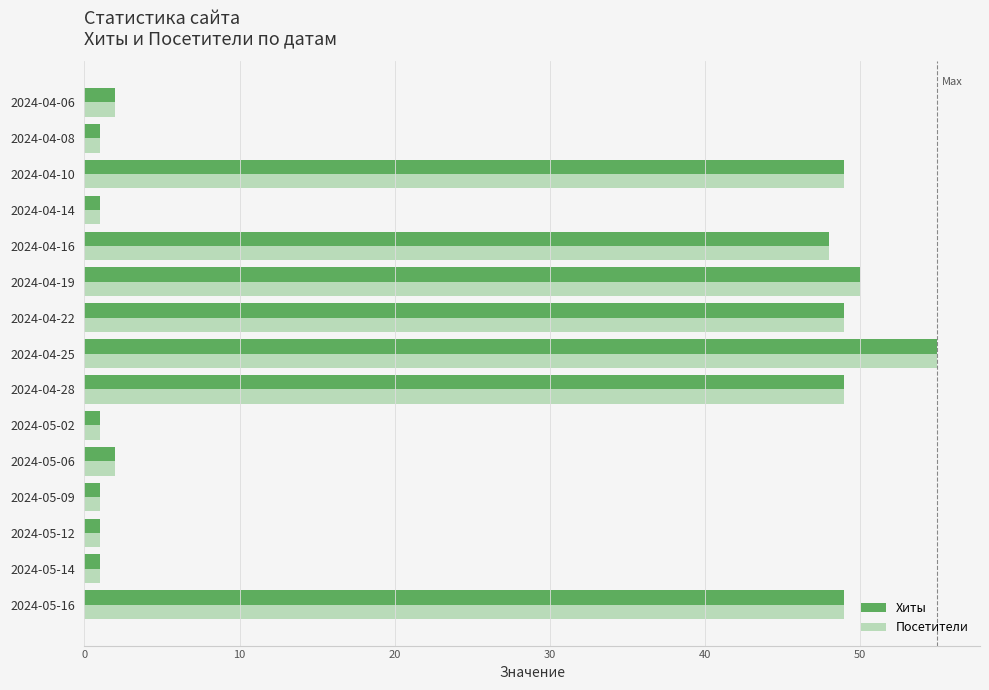

Which label corresponds to the largest value in the chart?

2024-04-25